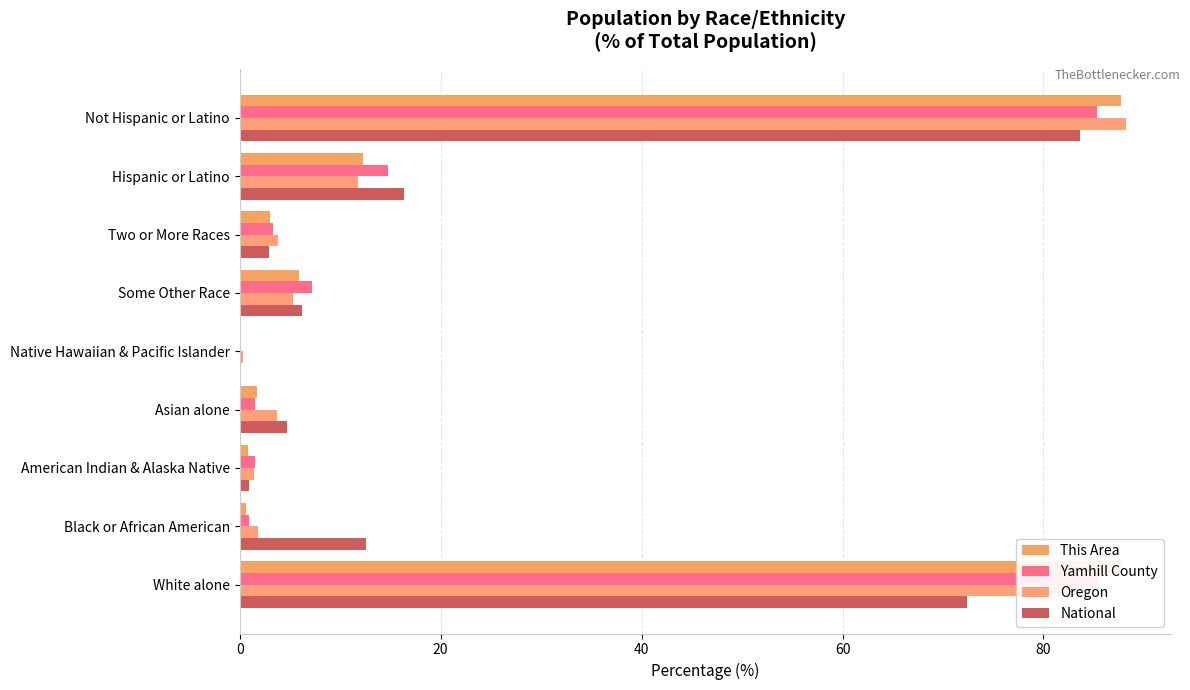

What is the total value across all series at Two or More Races?

13.0